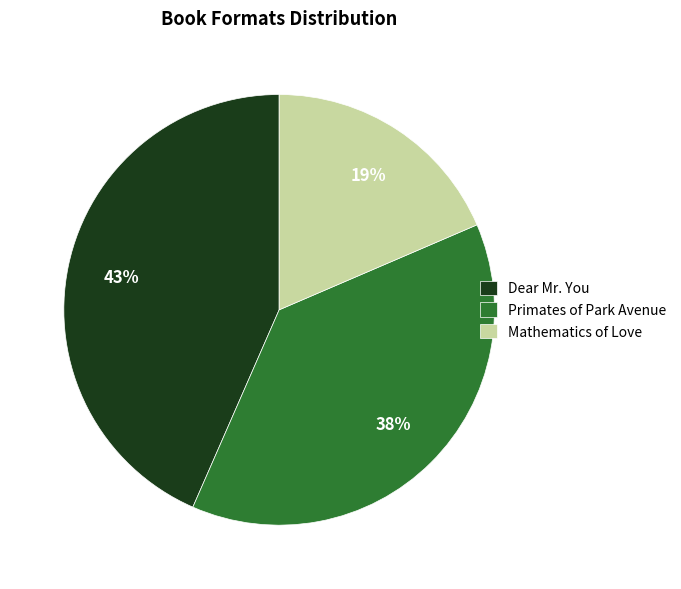

What percentage is the Primates of Park Avenue slice, to the nearest percent?

38%